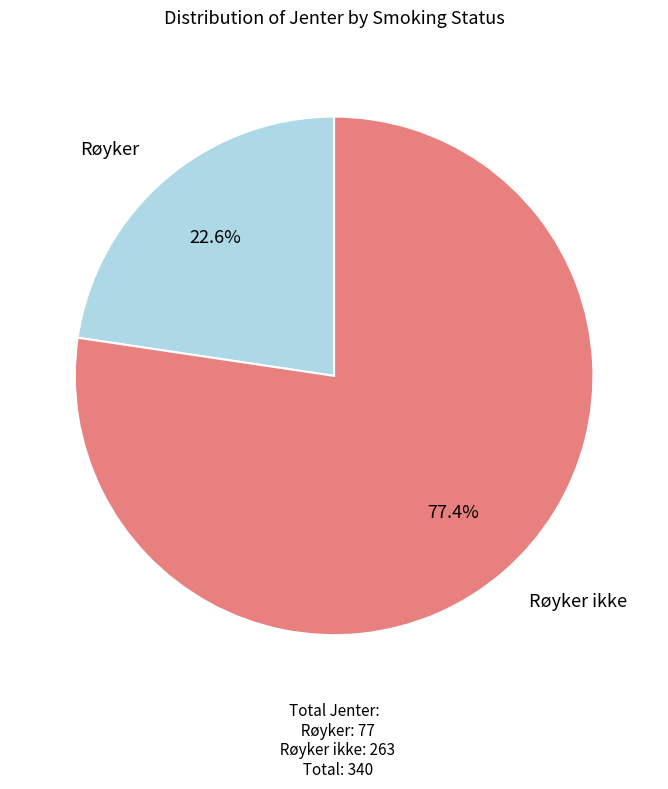

Combined, do Røyker ikke and Røyker account for over 50%?

Yes